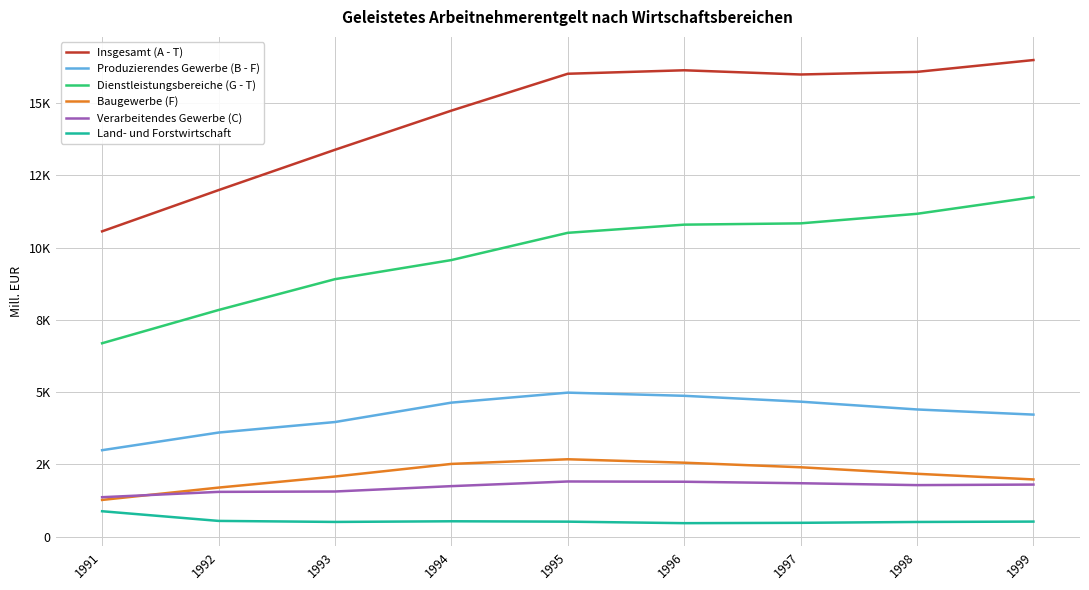

What are all the series names shown in the legend?

Insgesamt (A - T), Produzierendes Gewerbe (B - F), Dienstleistungsbereiche (G - T), Baugewerbe (F), Verarbeitendes Gewerbe (C), Land- und Forstwirtschaft